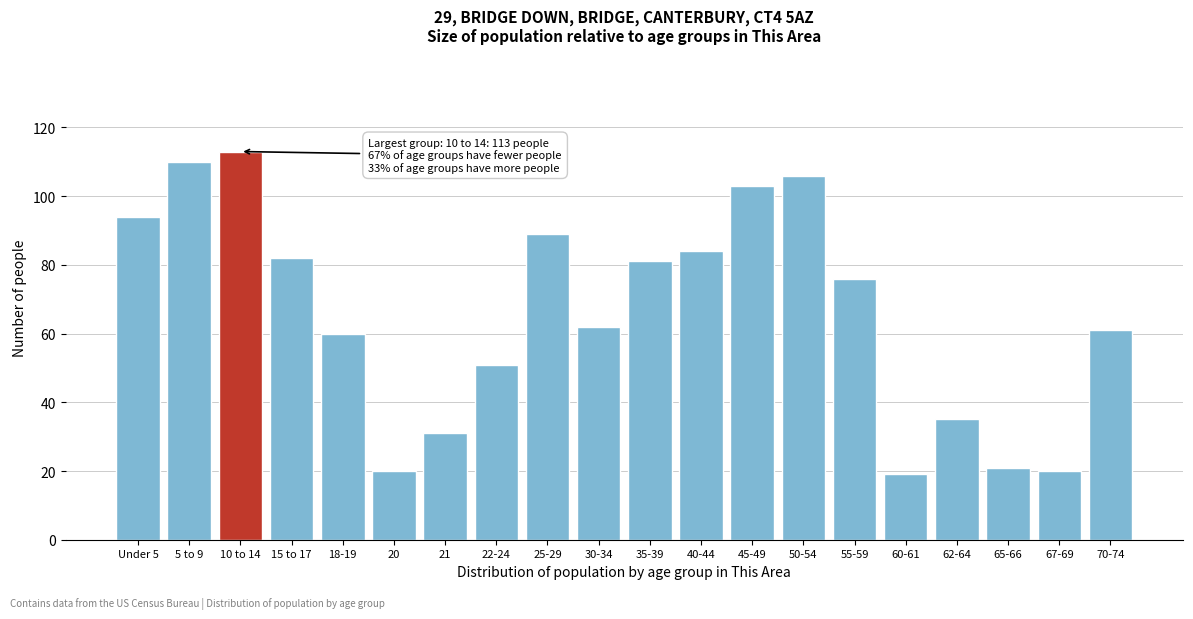

Reading left to right, transcribe all the data shown in this chart.

94	110	113	82	60	20	31	51	89	62	81	84	103	106	76	19	35	21	20	61